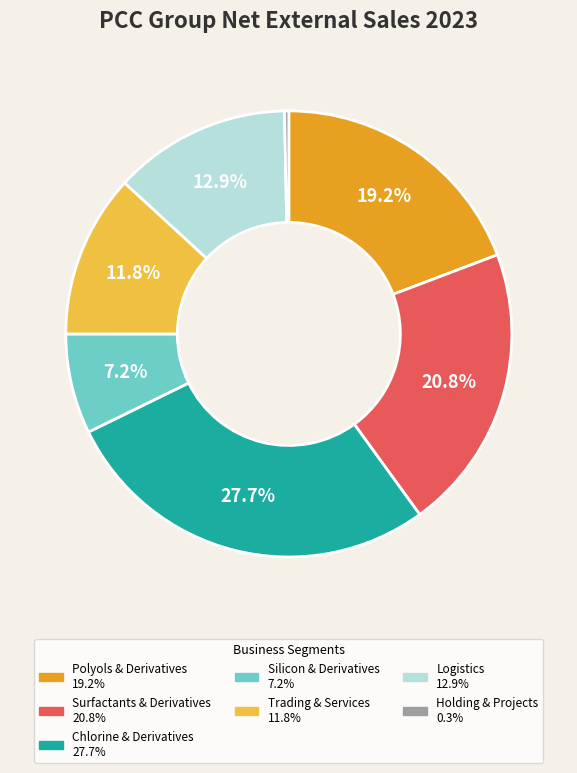

Which has a higher value, Silicon & Derivatives or Surfactants & Derivatives?

Surfactants & Derivatives